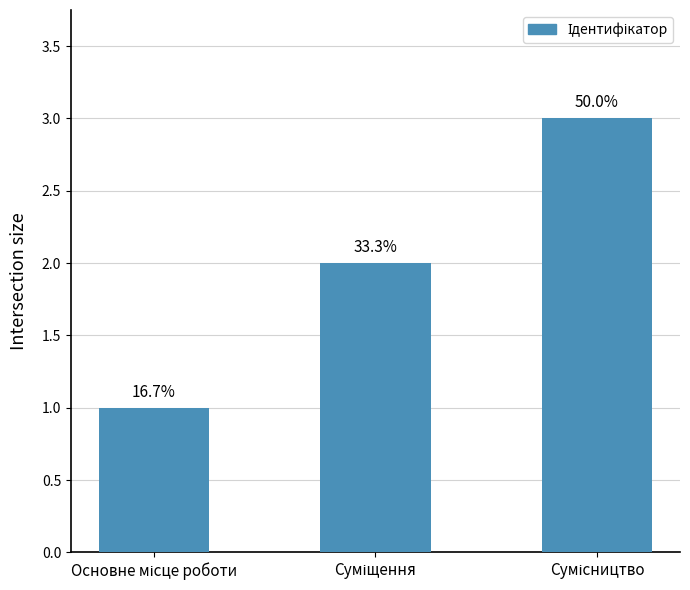

Reading left to right, extract all data points from this chart.

Основне місце роботи=1	Суміщення=2	Сумісництво=3